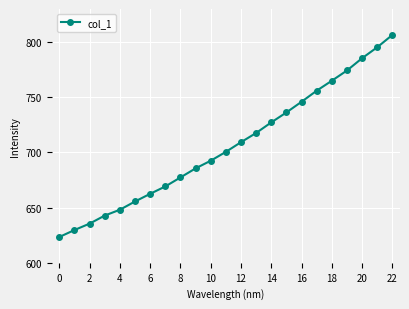

Reading left to right, list all the values displayed in this chart.

623.4	629.7	635.5	642.8	648.1	655.6	662.5	669.2	677.4	685.6	692.5	700.5	709.3	717.7	727.3	736.3	746.0	756.0	765.0	774.3	785.4	795.4	806.5